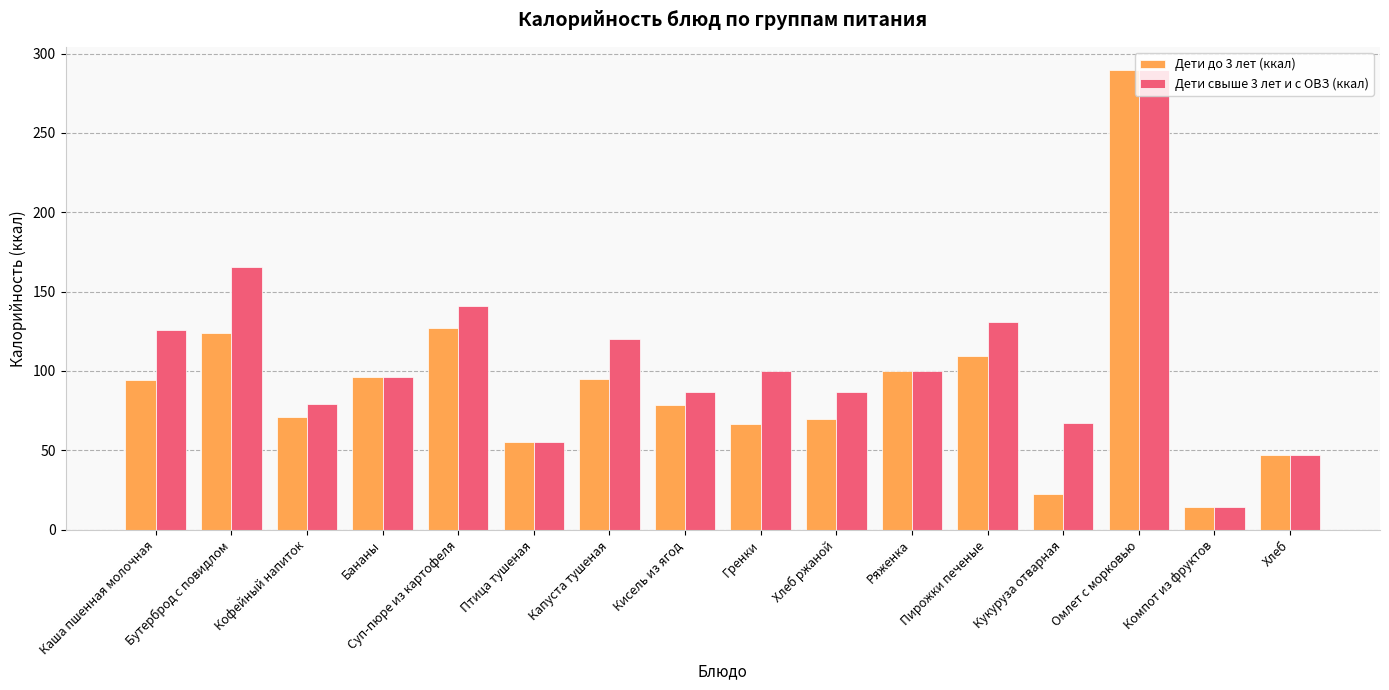

Rank the series by their average value, from highest to lowest.

Дети свыше 3 лет и с ОВЗ (ккал), Дети до 3 лет (ккал)